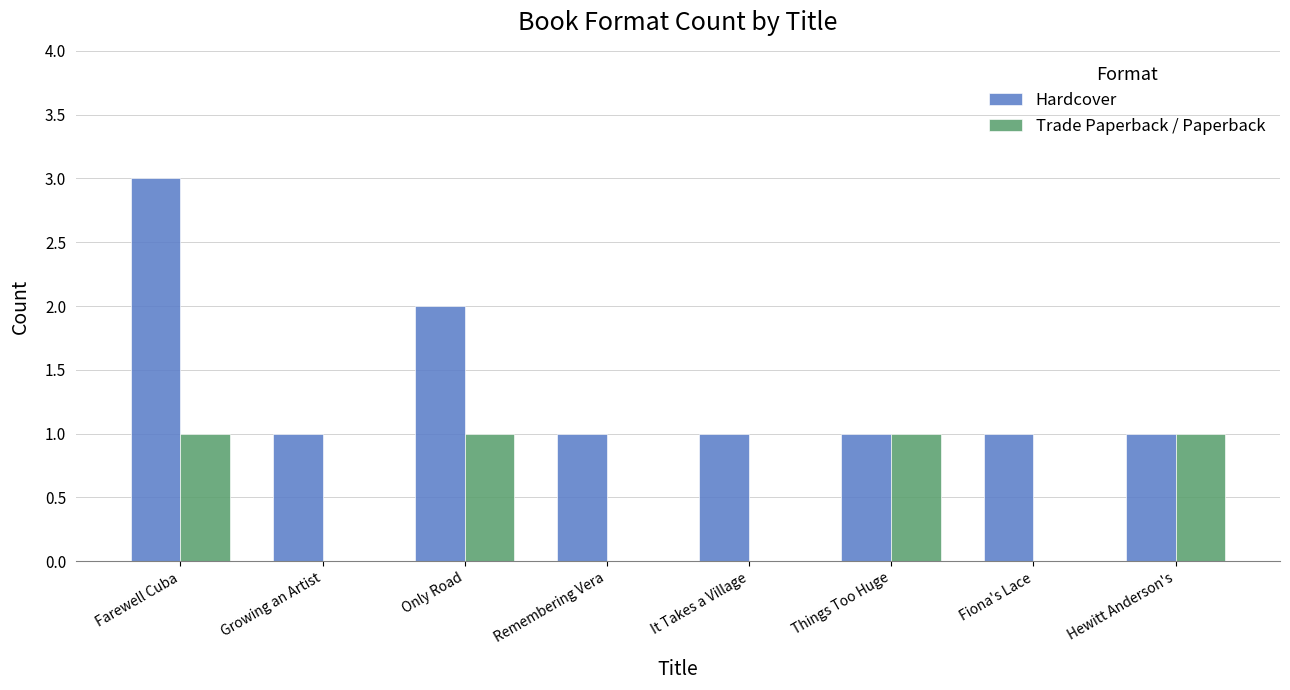

At which category is the sum across all series the highest?

Farewell Cuba